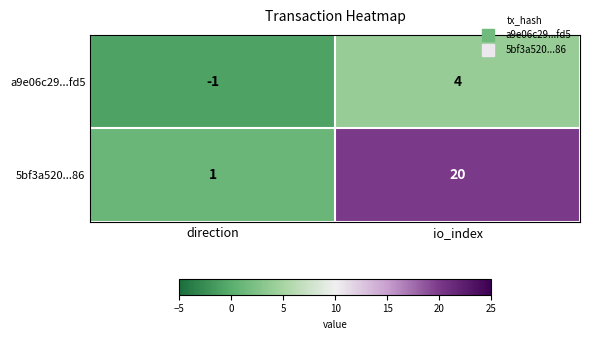

What is the difference between the 5bf3a520...86 values at direction and io_index?

19